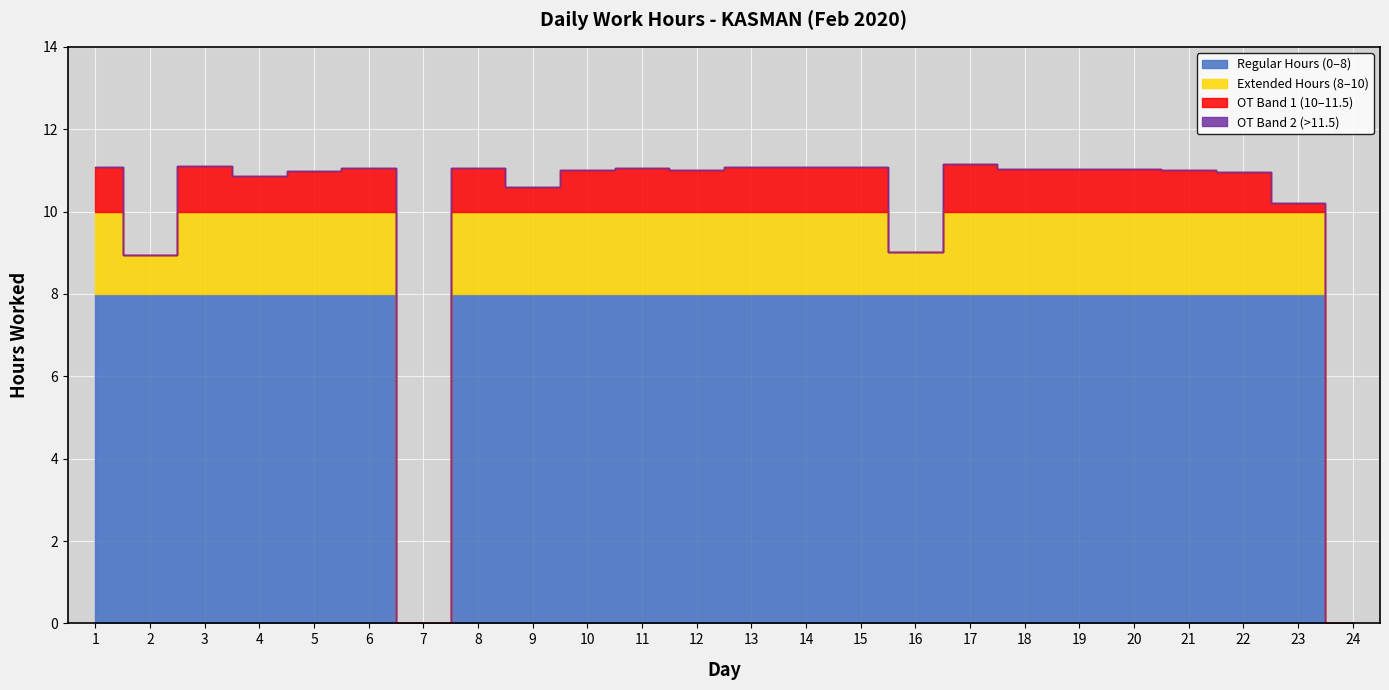

Reading left to right, list all the values displayed in this chart.

11.1	8.9	11.1	10.9	11.0	11.1	0.0	11.1	10.6	11.0	11.1	11.0	11.1	11.1	11.1	9.0	11.2	11.0	11.0	11.0	11.0	11.0	10.2	0.0